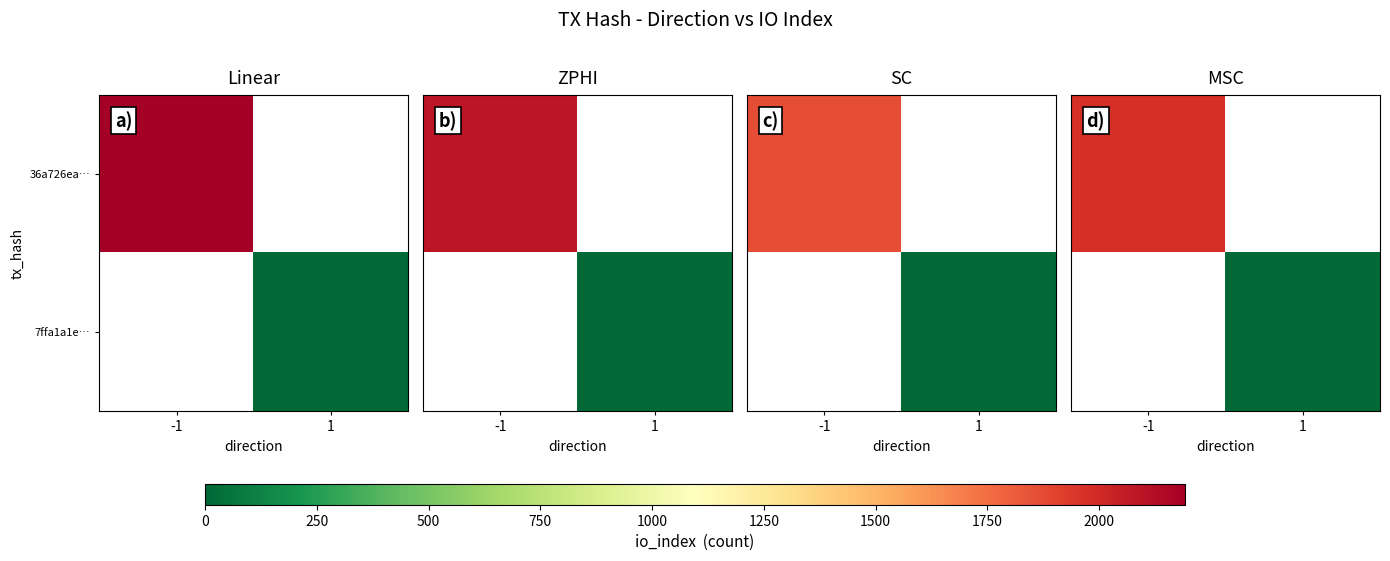

List the labels in order of 7ffa1a1e… value, largest first.

-1, 1